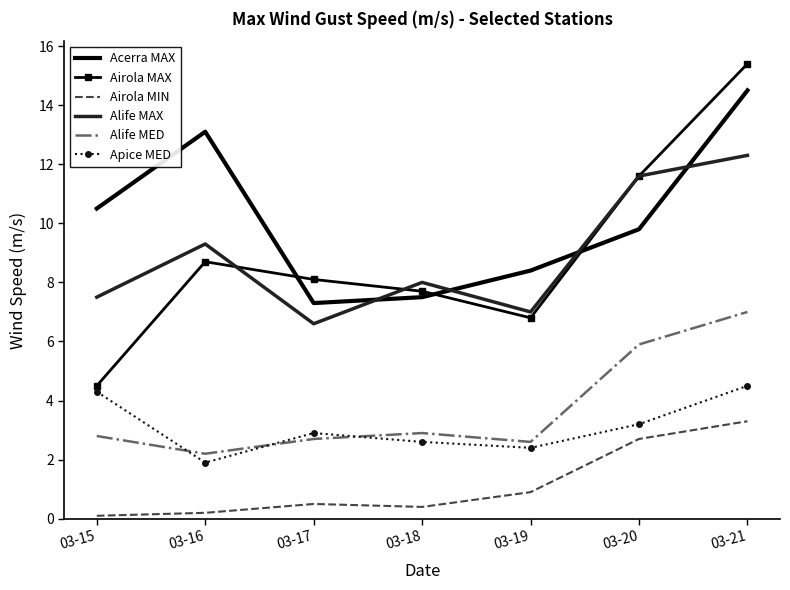

Which series has the largest total across all categories?

Acerra MAX